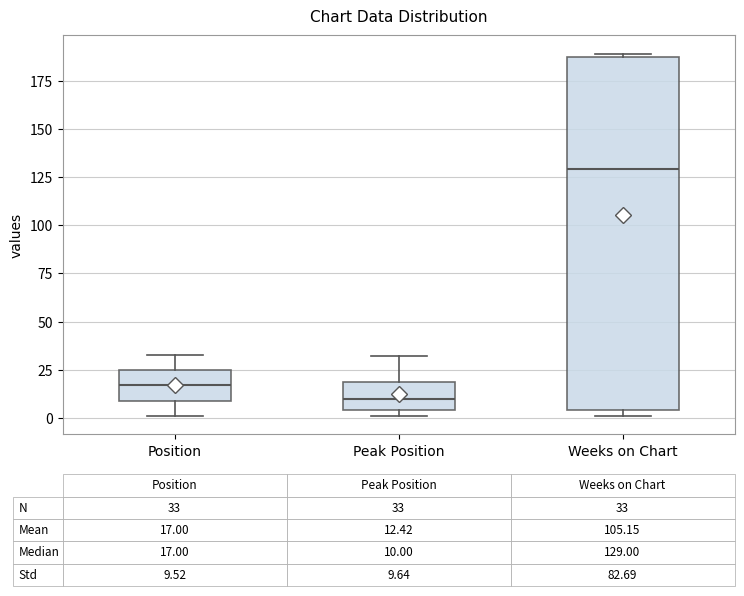

Which box is the tallest, from its lower edge to its upper edge?

Weeks on Chart